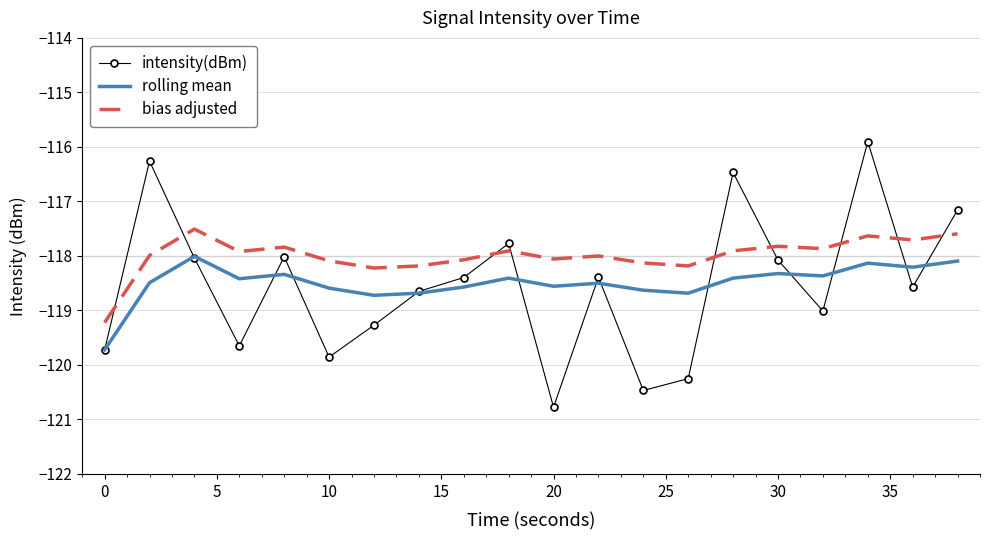

True or false: rolling mean and bias adjusted cross at least once.

False